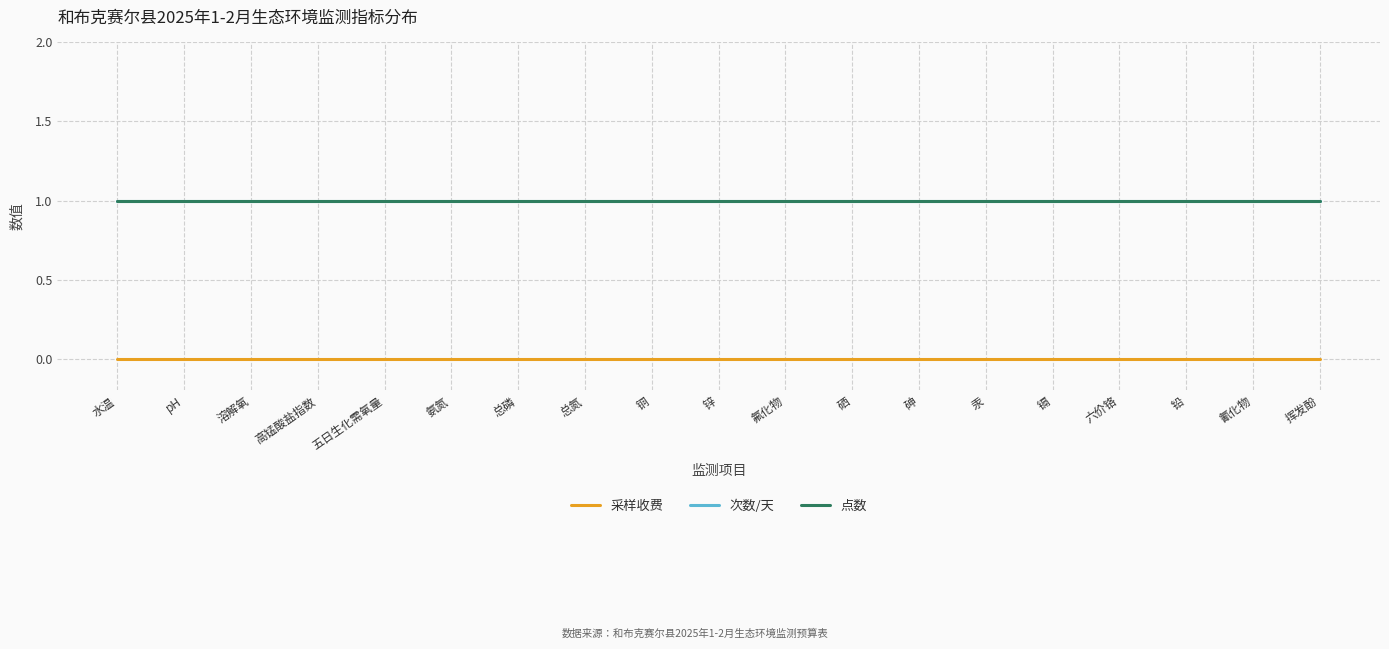

Is this an area chart (filled region under the line)?

No